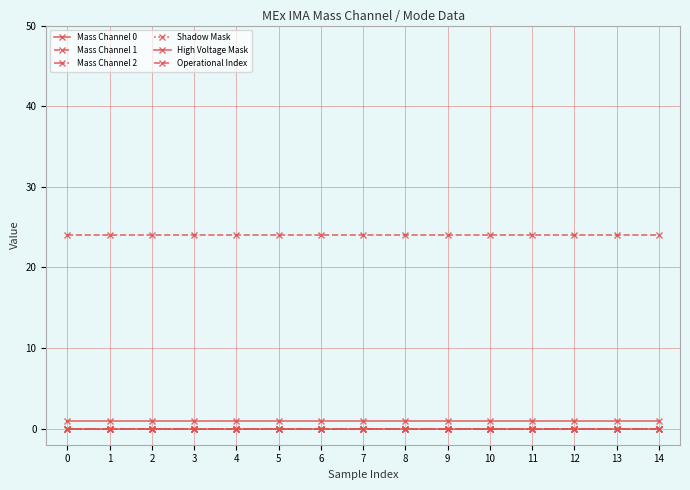

What is the spread (max minus min) of values at 2?

24